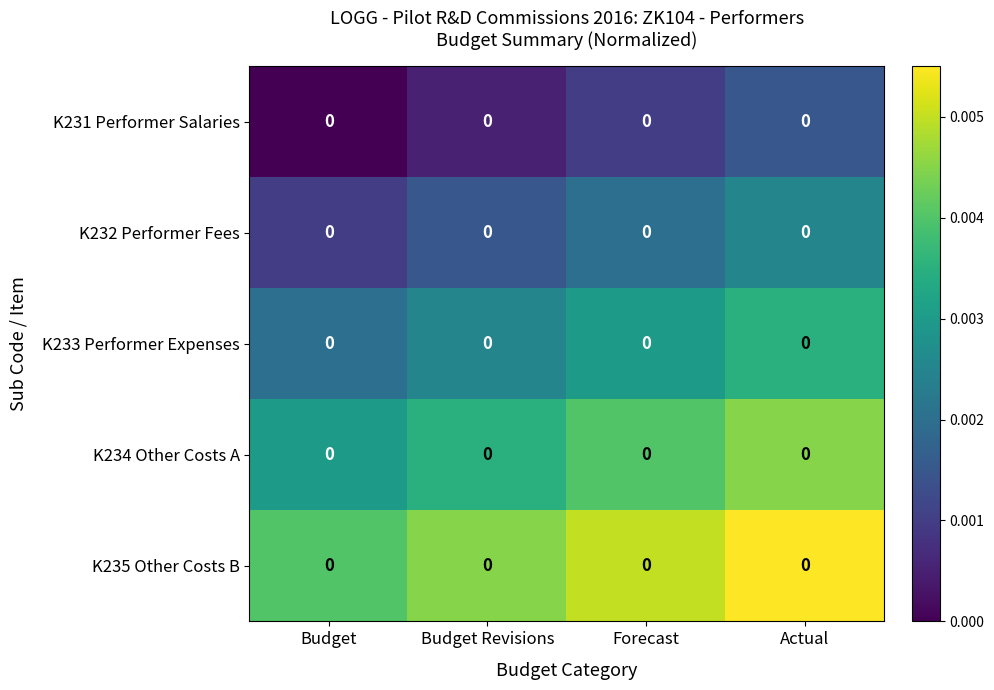

The K234 Other Costs A series shows 0.0 at Actual. True or false?

True